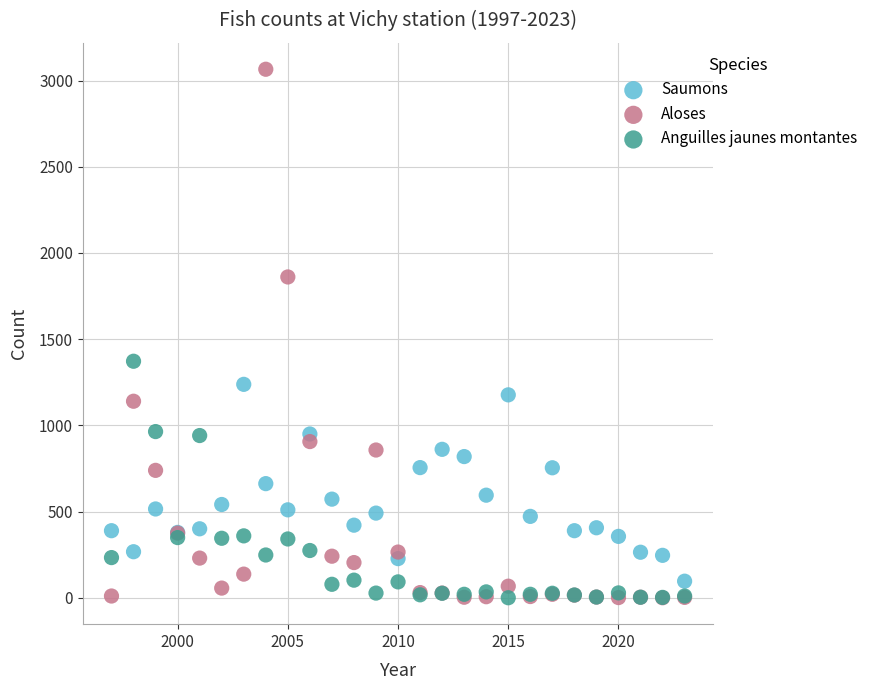

In the Aloses series, what Y value is closest to 1533?

1861